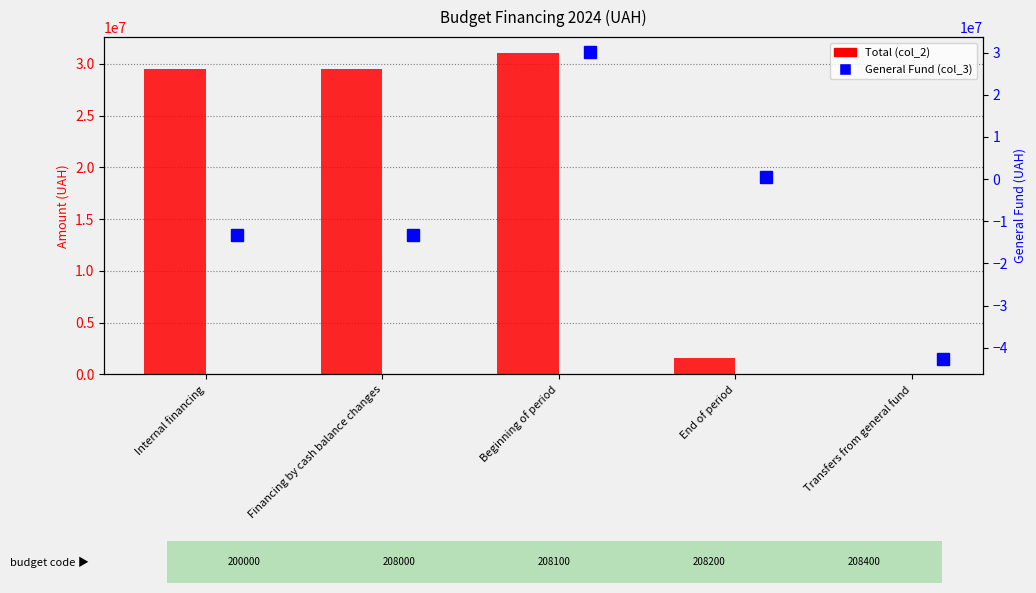

Reading left to right, extract all data points from this chart.

Total (col_2): 29491067.9	29491067.9	31028617.6	1537549.8	0.0
General Fund (col_3): -13147699.6	-13147699.6	30026691.4	535623.5	-42638767.4